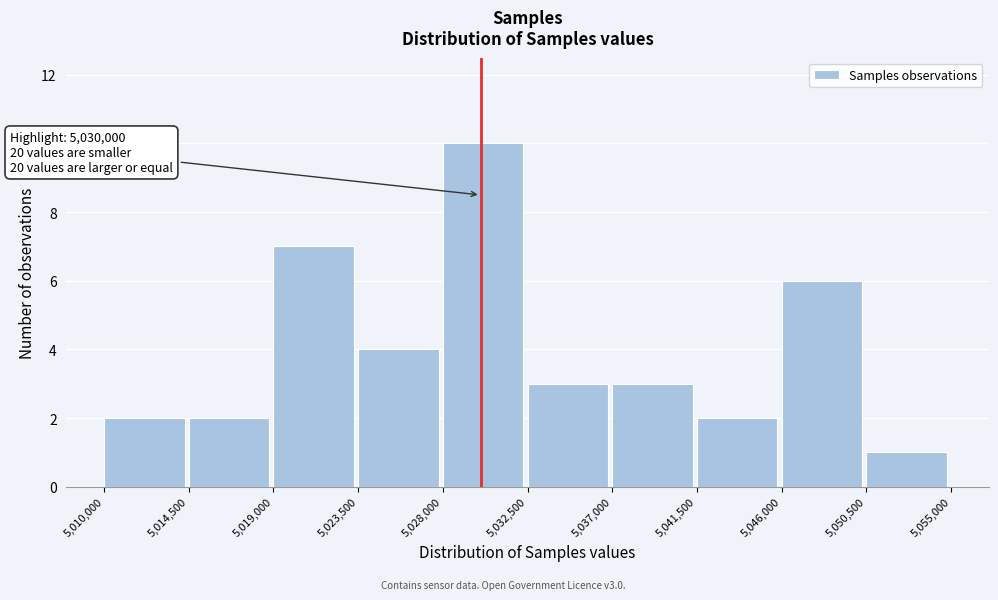

Which range on the x-axis has the tallest bar?

5,028,000 to 5,032,500